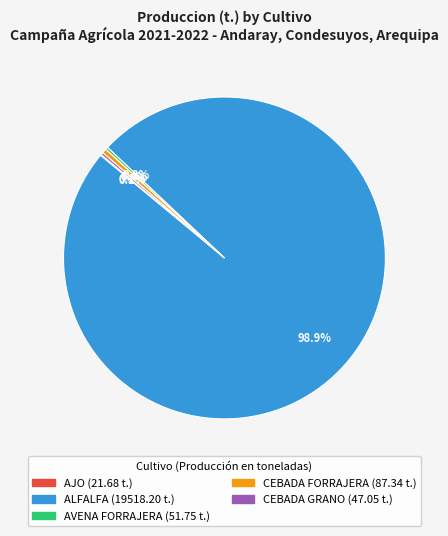

Which category accounts for the majority?

ALFALFA